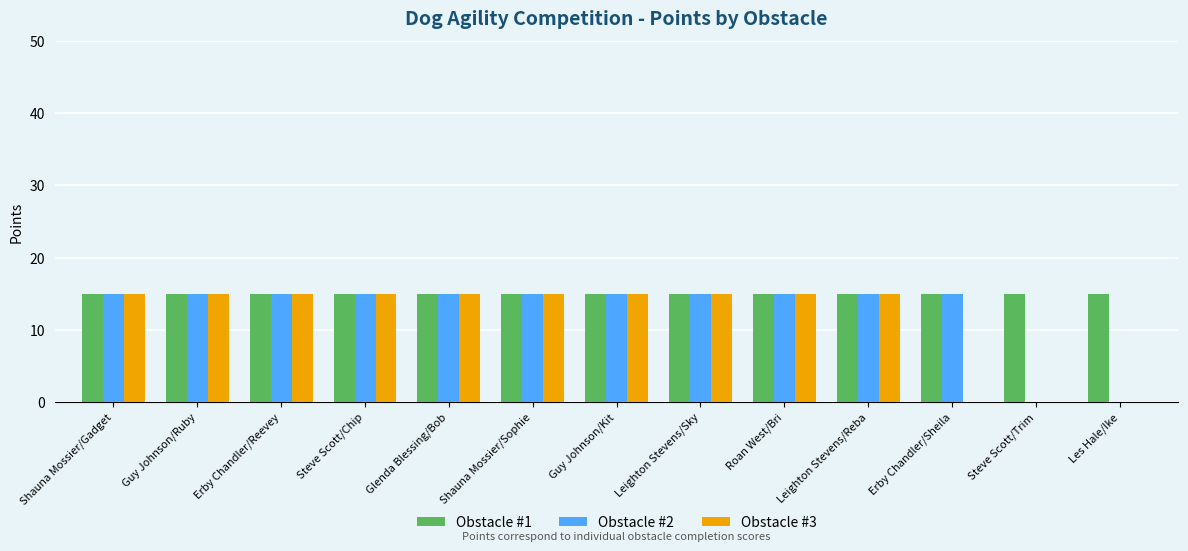

The Obstacle #3 series shows 0 at Erby Chandler/Sheila. True or false?

True